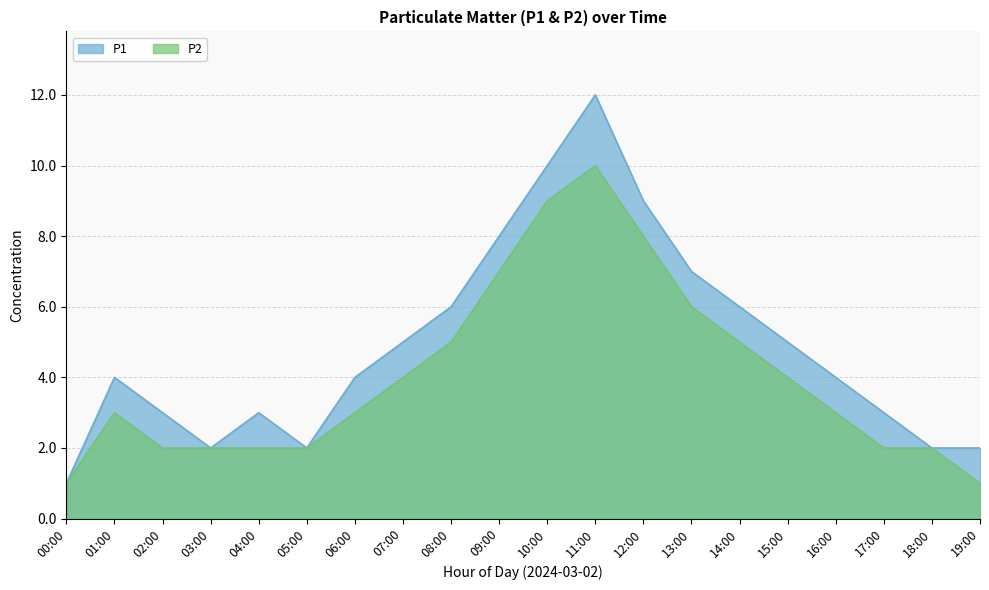

Reading left to right, what are all the values shown in this chart?

P1: 00:00=1	01:00=4	02:00=3	03:00=2	04:00=3	05:00=2	06:00=4	07:00=5	08:00=6	09:00=8	10:00=10	11:00=12	12:00=9	13:00=7	14:00=6	15:00=5	16:00=4	17:00=3	18:00=2	19:00=2
P2: 00:00=1	01:00=3	02:00=2	03:00=2	04:00=2	05:00=2	06:00=3	07:00=4	08:00=5	09:00=7	10:00=9	11:00=10	12:00=8	13:00=6	14:00=5	15:00=4	16:00=3	17:00=2	18:00=2	19:00=1